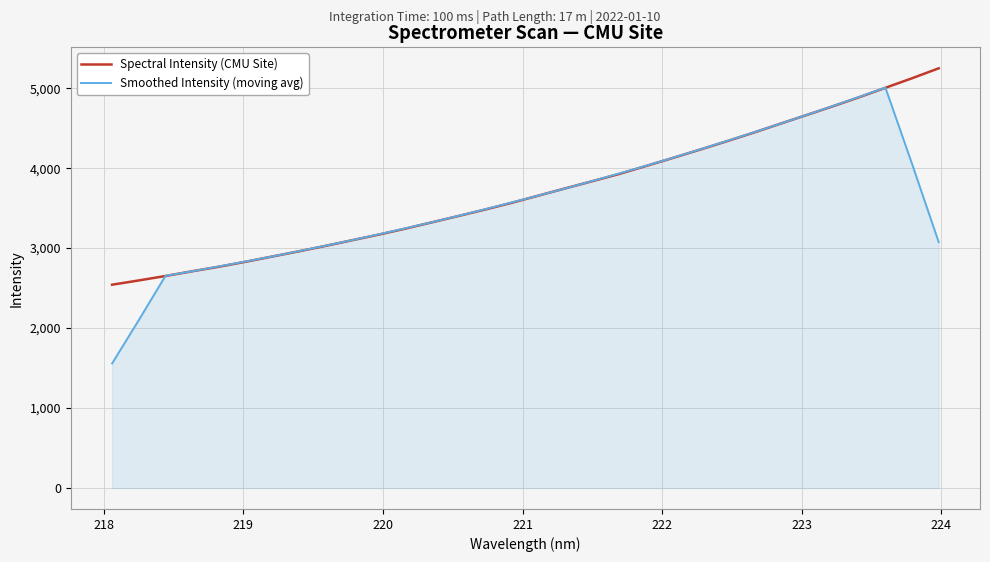

True or false: Spectral Intensity (CMU Site) has more than 0 points higher than both neighbors.

False